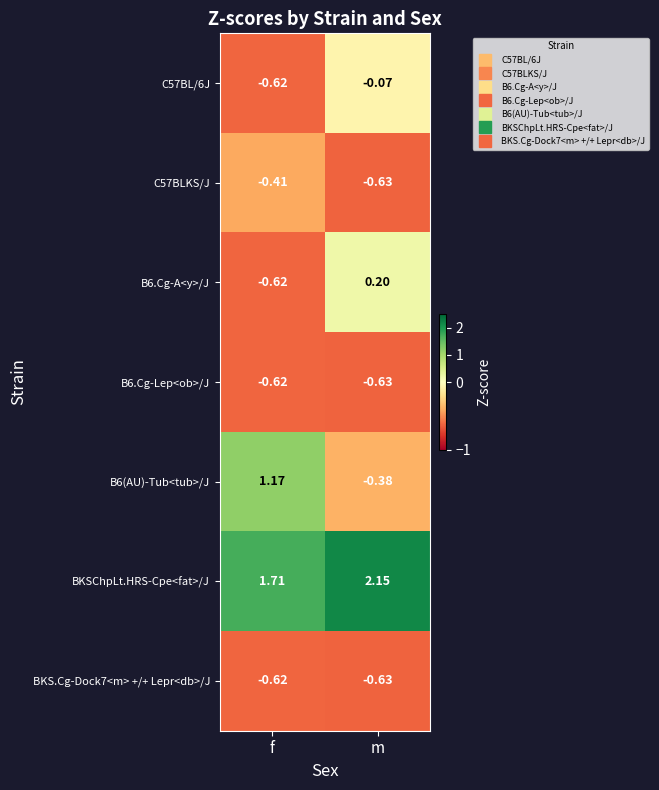

Which category has the lowest value across all series?

m